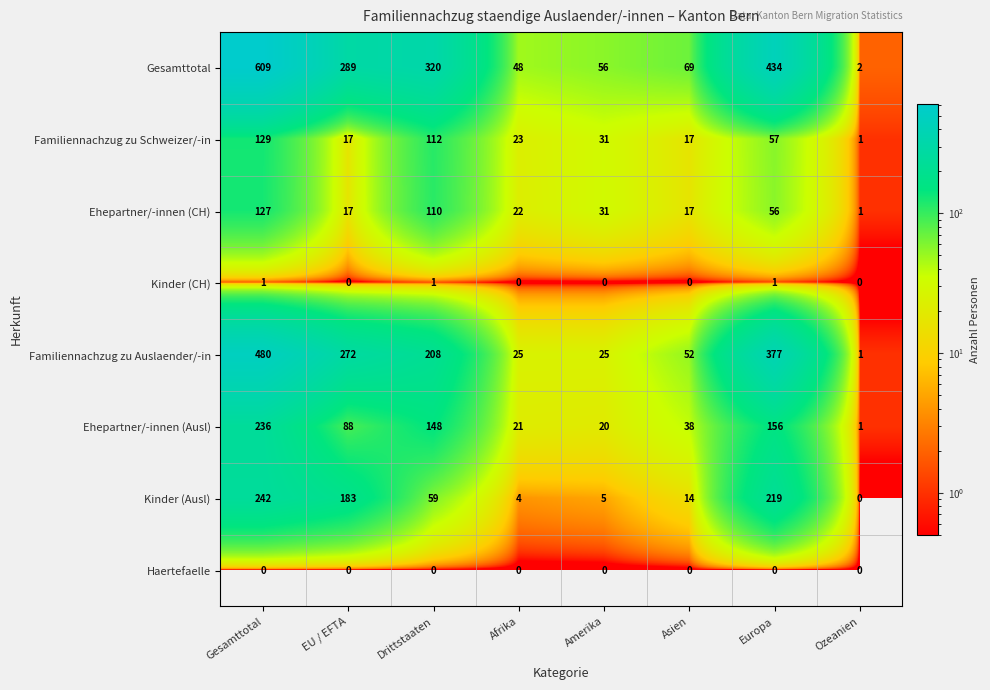

How many series are shown in this chart?

8